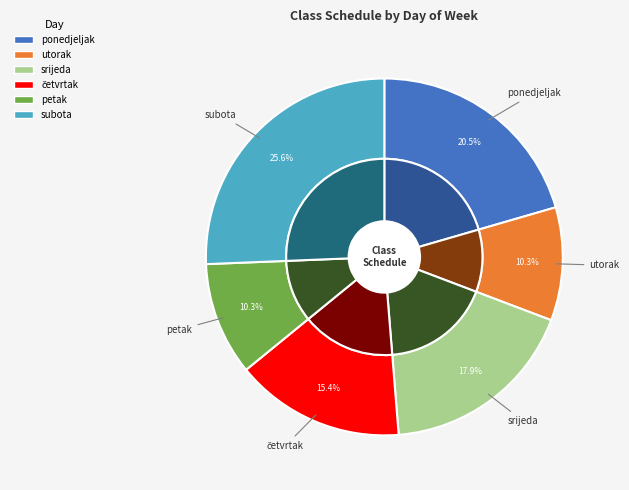

Which category has the biggest portion of the pie?

subota